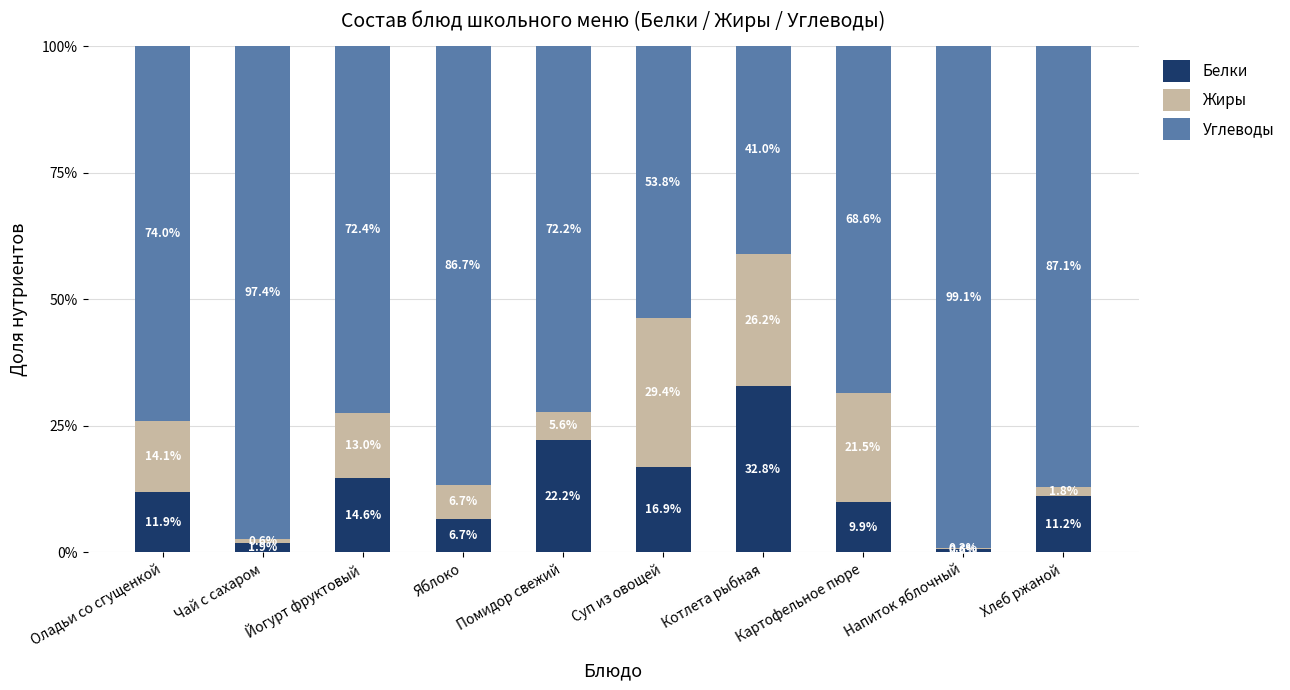

What is the total value across all series at Картофельное пюре?

100.0